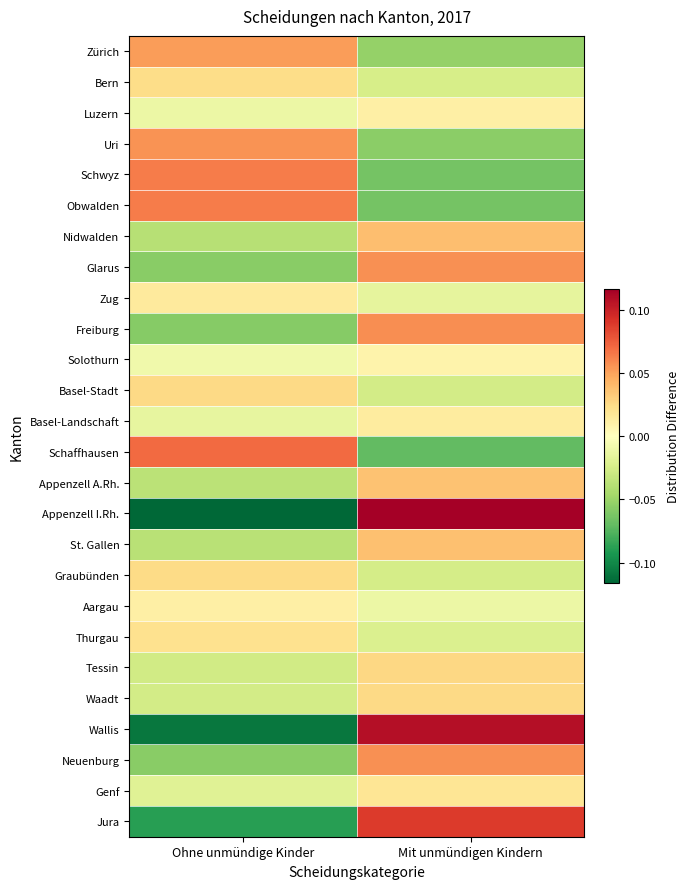

Reading right to left, extract all data points from this chart.

Zürich: Mit unmündigen Kindern=-0.1	Ohne unmündige Kinder=0.1
Bern: Mit unmündigen Kindern=-0.0	Ohne unmündige Kinder=0.0
Luzern: Mit unmündigen Kindern=0.0	Ohne unmündige Kinder=-0.0
Uri: Mit unmündigen Kindern=-0.1	Ohne unmündige Kinder=0.1
Schwyz: Mit unmündigen Kindern=-0.1	Ohne unmündige Kinder=0.1
Obwalden: Mit unmündigen Kindern=-0.1	Ohne unmündige Kinder=0.1
Nidwalden: Mit unmündigen Kindern=0.0	Ohne unmündige Kinder=-0.0
Glarus: Mit unmündigen Kindern=0.1	Ohne unmündige Kinder=-0.1
Zug: Mit unmündigen Kindern=-0.0	Ohne unmündige Kinder=0.0
Freiburg: Mit unmündigen Kindern=0.1	Ohne unmündige Kinder=-0.1
Solothurn: Mit unmündigen Kindern=0.0	Ohne unmündige Kinder=-0.0
Basel-Stadt: Mit unmündigen Kindern=-0.0	Ohne unmündige Kinder=0.0
Basel-Landschaft: Mit unmündigen Kindern=0.0	Ohne unmündige Kinder=-0.0
Schaffhausen: Mit unmündigen Kindern=-0.1	Ohne unmündige Kinder=0.1
Appenzell A.Rh.: Mit unmündigen Kindern=0.0	Ohne unmündige Kinder=-0.0
Appenzell I.Rh.: Mit unmündigen Kindern=0.1	Ohne unmündige Kinder=-0.1
St. Gallen: Mit unmündigen Kindern=0.0	Ohne unmündige Kinder=-0.0
Graubünden: Mit unmündigen Kindern=-0.0	Ohne unmündige Kinder=0.0
Aargau: Mit unmündigen Kindern=-0.0	Ohne unmündige Kinder=0.0
Thurgau: Mit unmündigen Kindern=-0.0	Ohne unmündige Kinder=0.0
Tessin: Mit unmündigen Kindern=0.0	Ohne unmündige Kinder=-0.0
Waadt: Mit unmündigen Kindern=0.0	Ohne unmündige Kinder=-0.0
Wallis: Mit unmündigen Kindern=0.1	Ohne unmündige Kinder=-0.1
Neuenburg: Mit unmündigen Kindern=0.1	Ohne unmündige Kinder=-0.1
Genf: Mit unmündigen Kindern=0.0	Ohne unmündige Kinder=-0.0
Jura: Mit unmündigen Kindern=0.1	Ohne unmündige Kinder=-0.1